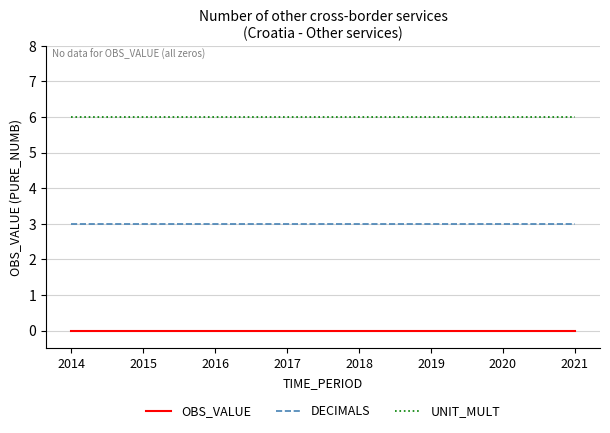

Rank the series by their average value, from highest to lowest.

UNIT_MULT, DECIMALS, OBS_VALUE